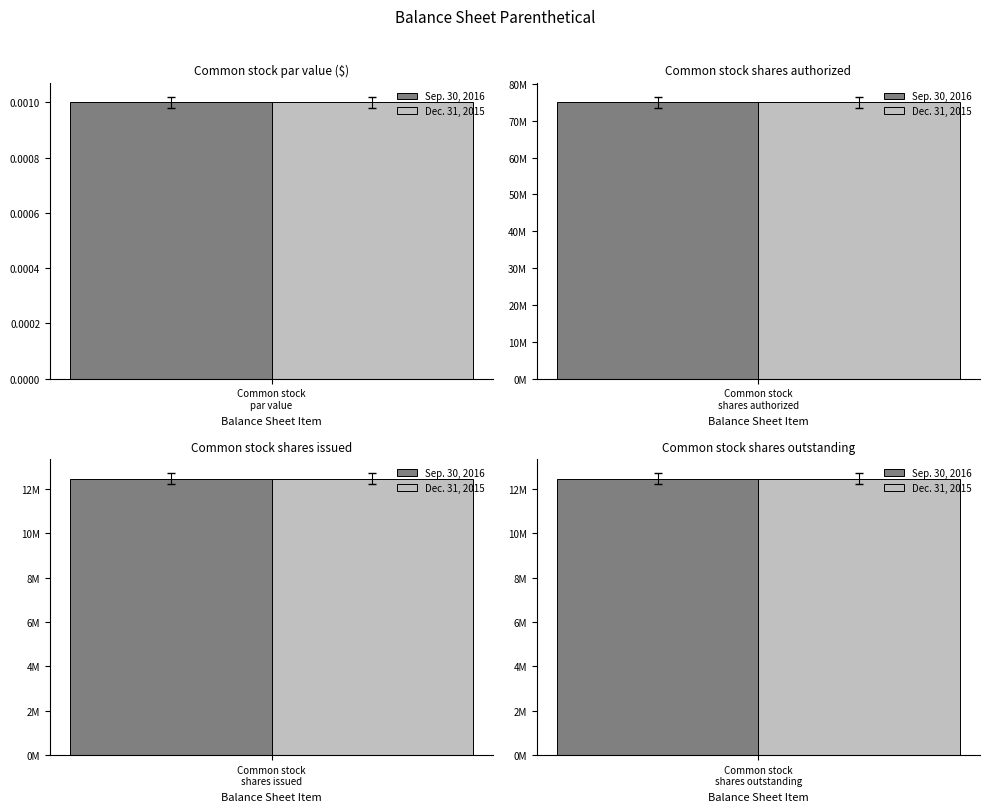

Reading left to right, what are all the values shown in this chart?

Sep. 30, 2016: Common stock
par value=0.0	Common stock
shares authorized=75000000.0	Common stock
shares issued=12470338.0	Common stock
shares outstanding=12470338.0
Dec. 31, 2015: Common stock
par value=0.0	Common stock
shares authorized=75000000.0	Common stock
shares issued=12470338.0	Common stock
shares outstanding=12470338.0